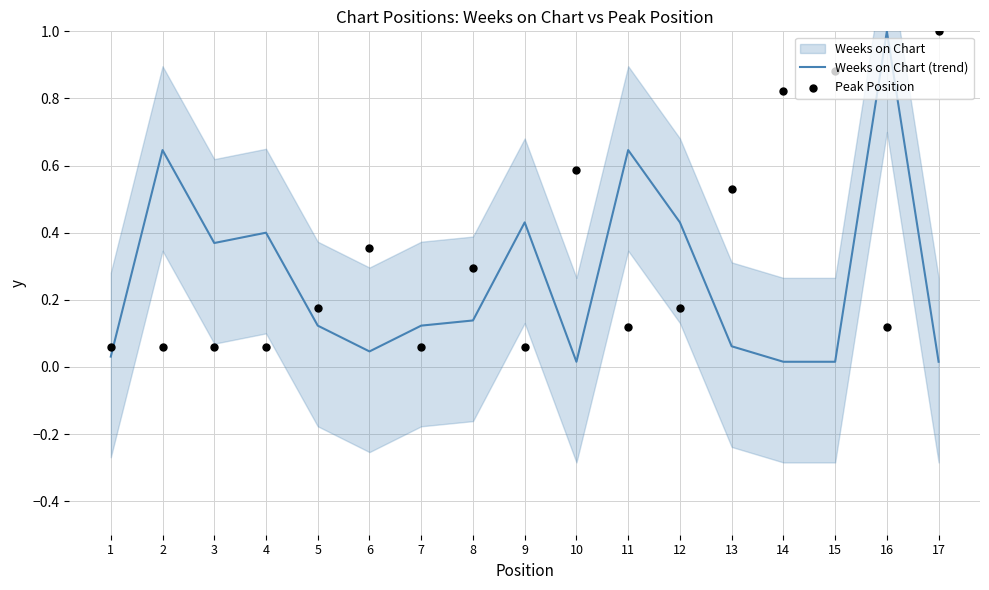

At which category is the sum across all series the highest?

16